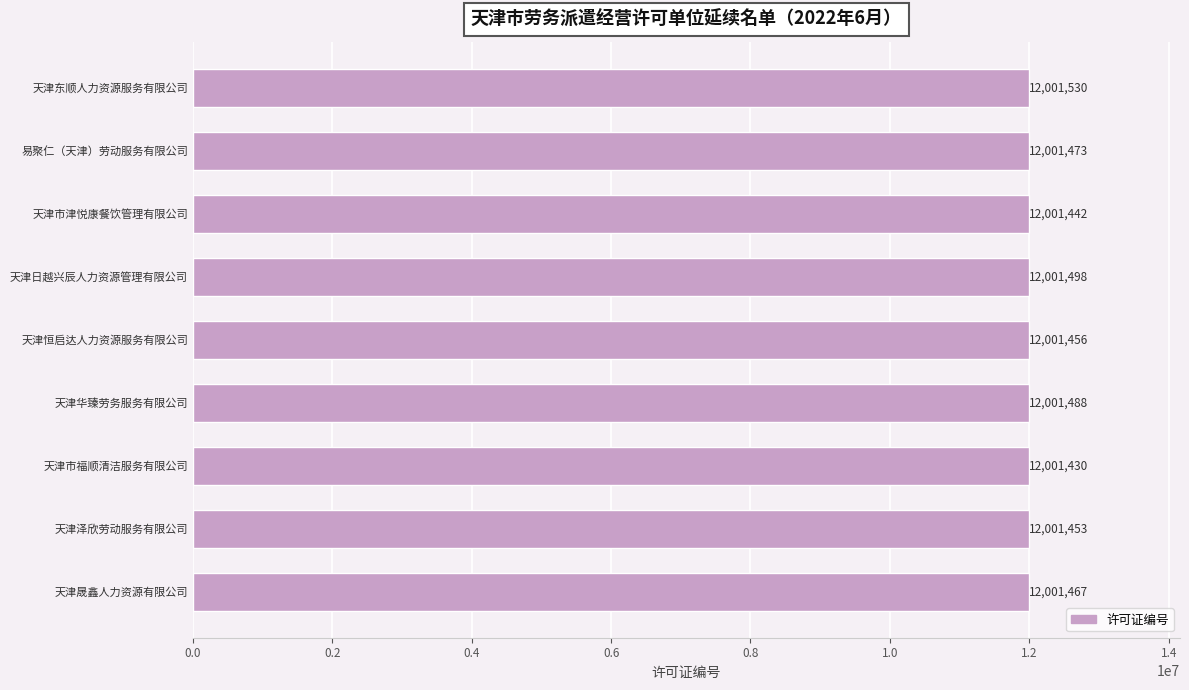

What is the value of the 5th bar from the top?

12001456